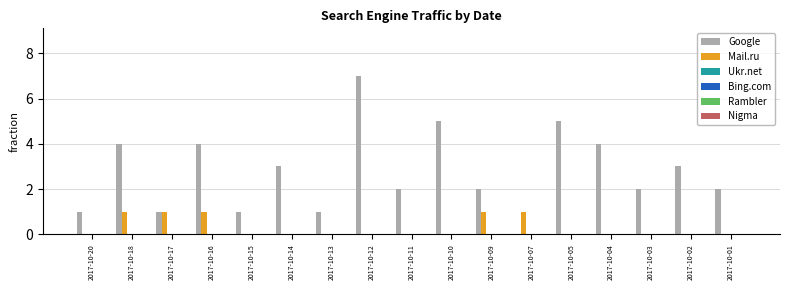

How many distinct data groups are displayed?

2